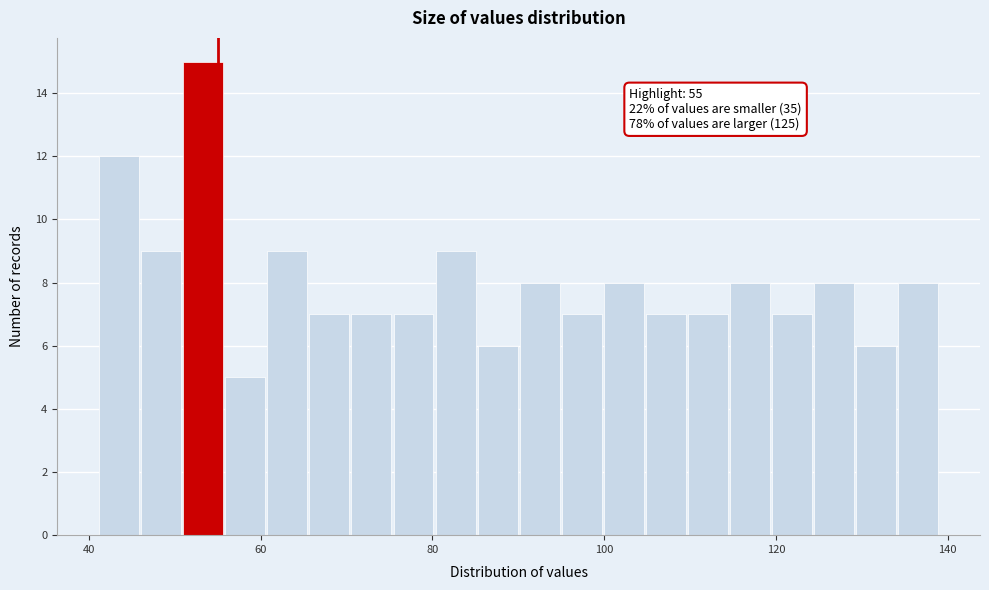

Read against the x-axis, roughly where is the centre of the tallest bar?

54